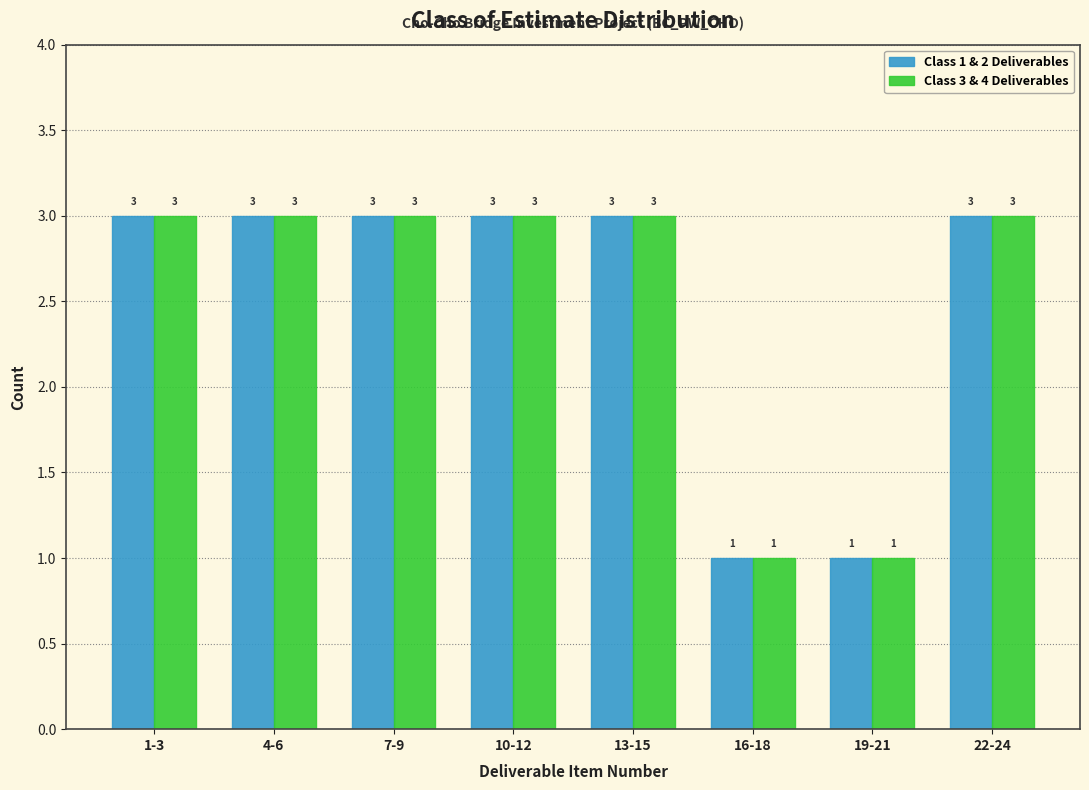

Reading left to right, extract all data points from this chart.

Class 1 & 2 Deliverables: 3	3	3	3	3	1	1	3
Class 3 & 4 Deliverables: 3	3	3	3	3	1	1	3